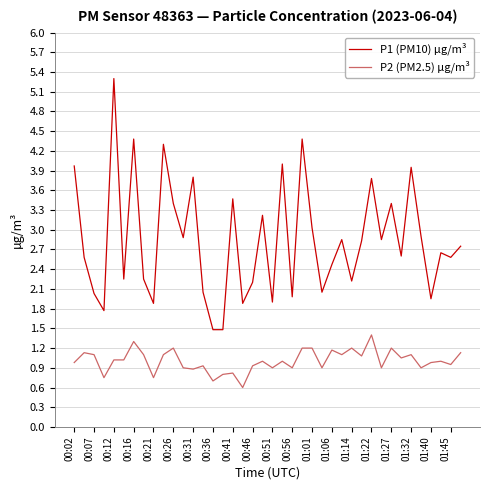

List the series in order of their overall mean, highest first.

P1 (PM10) µg/m³, P2 (PM2.5) µg/m³